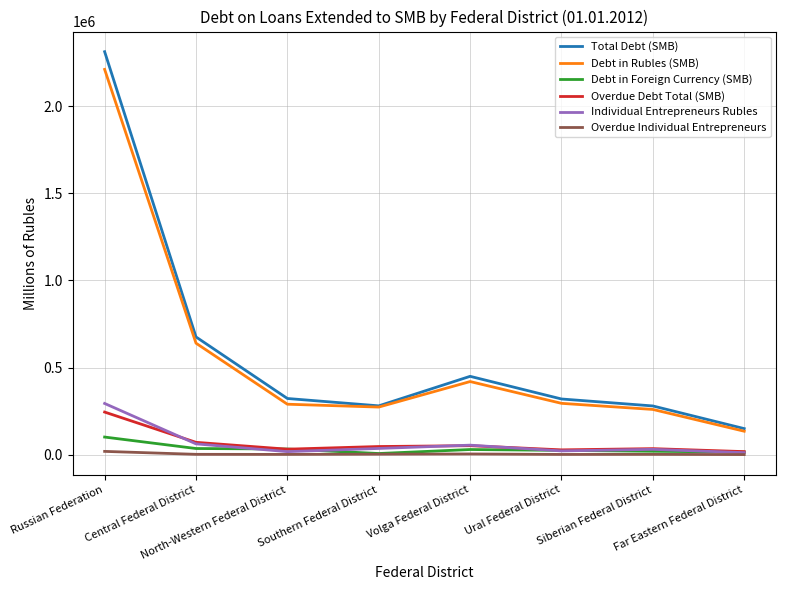

Which series has the widest spread of values?

Total Debt (SMB)